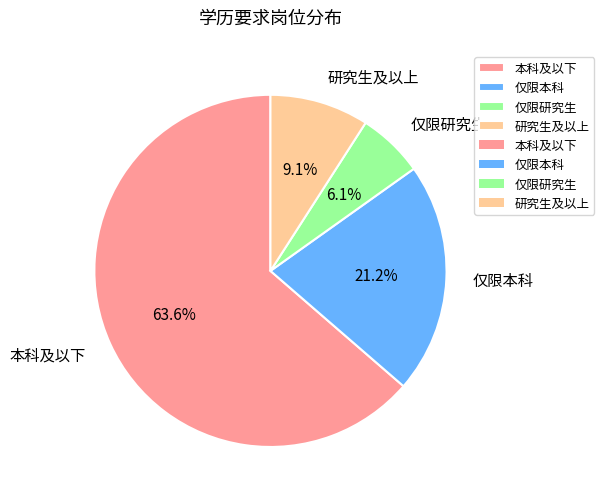

To the nearest percent, what percentage of the pie is 仅限研究生?

6%